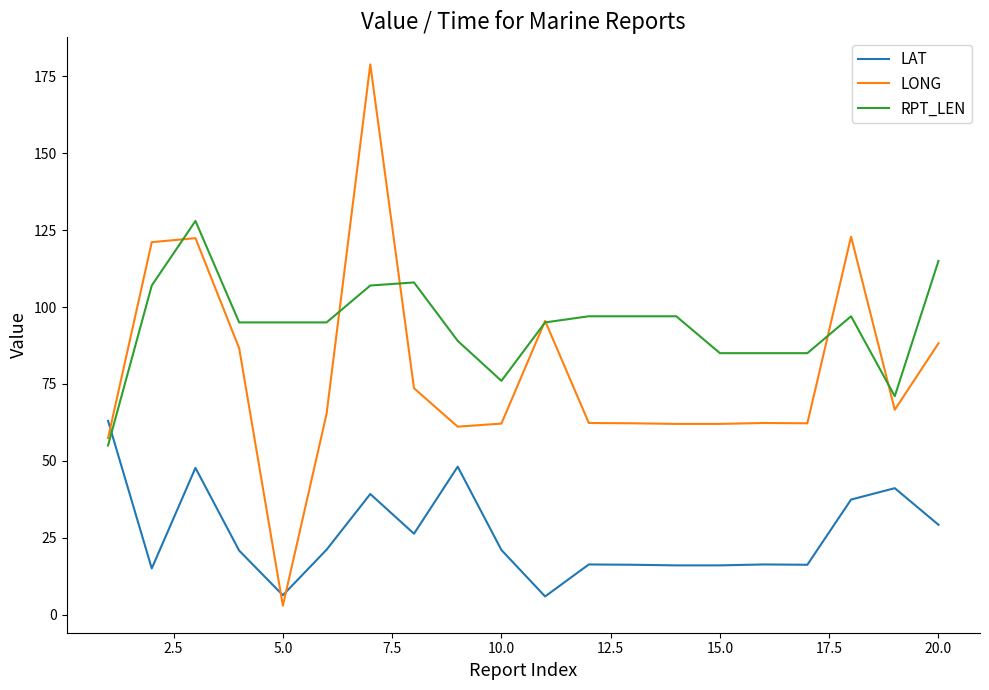

What is the greatest value displayed?

178.9